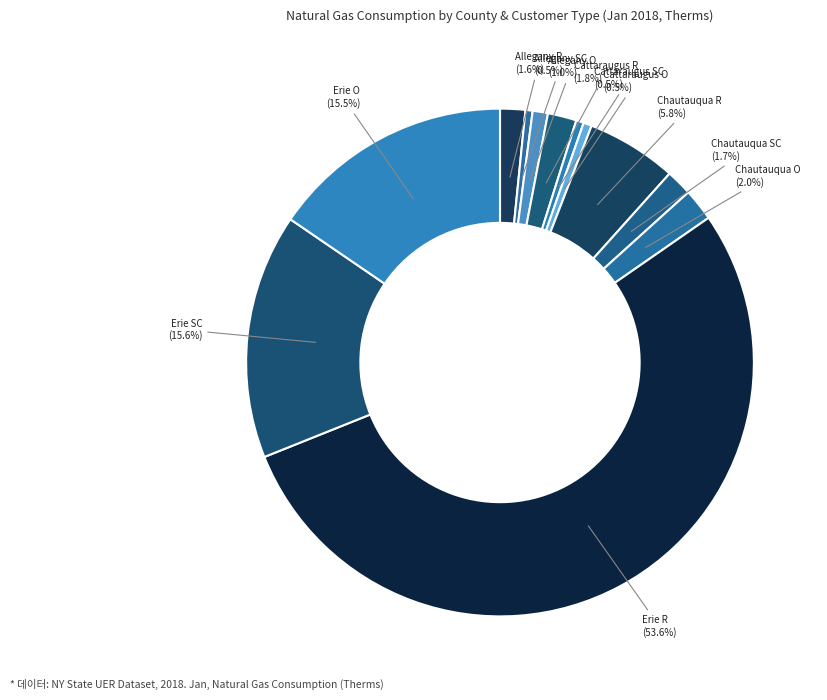

Count the number of slices in the pie.

12